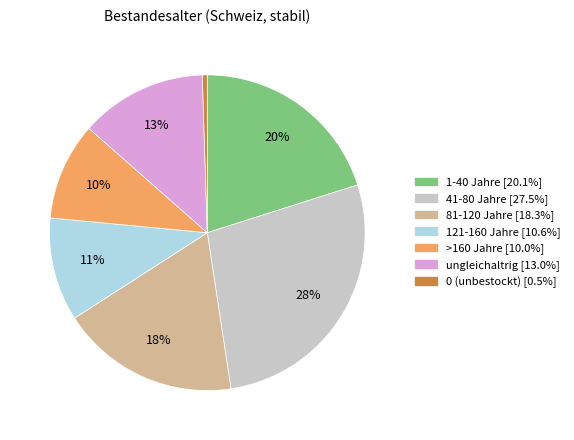

To the nearest percent, what percentage of the pie is 1-40 Jahre?

20%